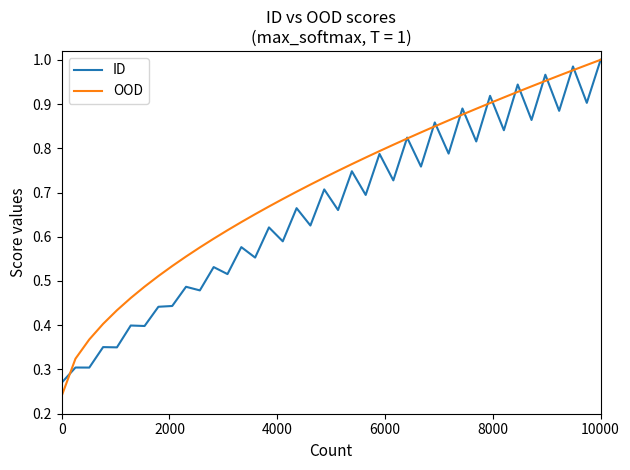

Which series has the largest total across all categories?

OOD